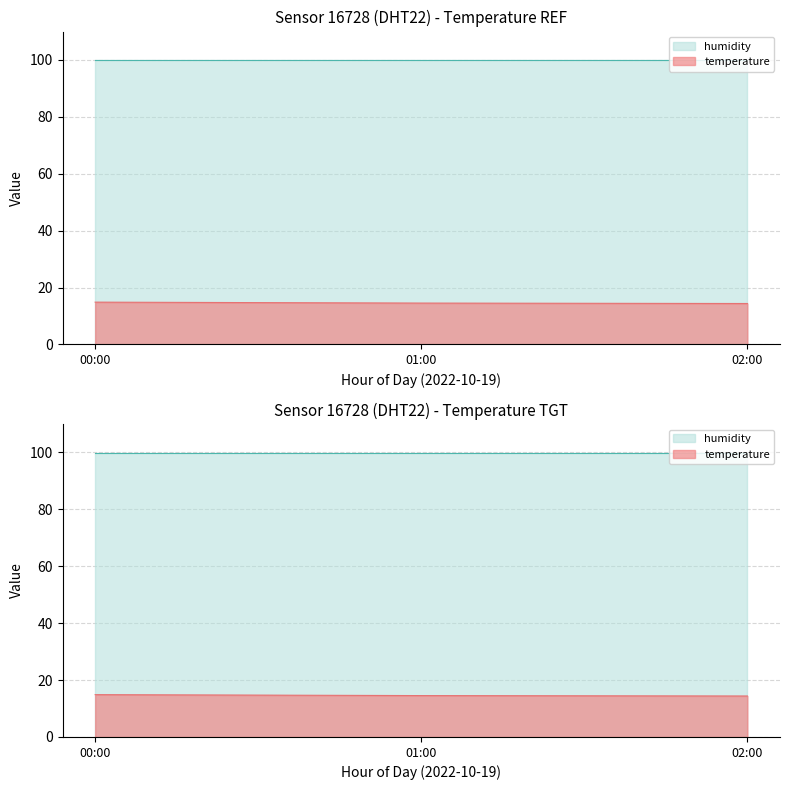

What is the value of the temperature point at the 12th from the left?

15.1